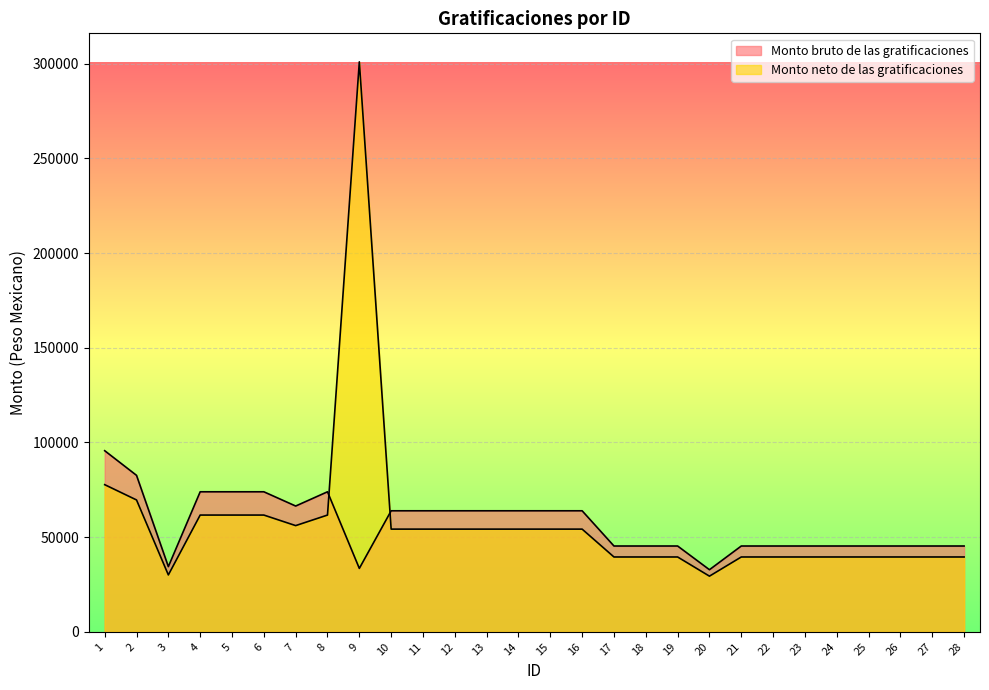

Reading left to right, what are all the values shown in this chart?

Monto bruto de las gratificaciones: 1=95637.0	2=82622.4	3=34426.0	4=73945.2	5=73945.2	6=73945.2	7=66418.8	8=73945.2	9=33489.4	10=63910.8	11=63910.8	12=63910.8	13=63910.8	14=63910.8	15=63910.8	16=63910.8	17=45310.2	18=45310.2	19=45310.2	20=32791.8	21=45310.2	22=45310.2	23=45310.2	24=45310.2	25=45310.2	26=45310.2	27=45310.2	28=45310.2
Monto neto de las gratificaciones: 1=77704.9	2=69629.9	3=30038.5	4=61652.9	5=61652.9	6=61652.9	7=56083.4	8=61652.9	9=300988.2	10=54227.5	11=54227.5	12=54227.5	13=54227.5	14=54227.5	15=54227.5	16=54227.5	17=39514.9	18=39514.9	19=39514.9	20=29386.5	21=39514.9	22=39514.9	23=39514.9	24=39514.9	25=39514.9	26=39514.9	27=39514.9	28=39514.9